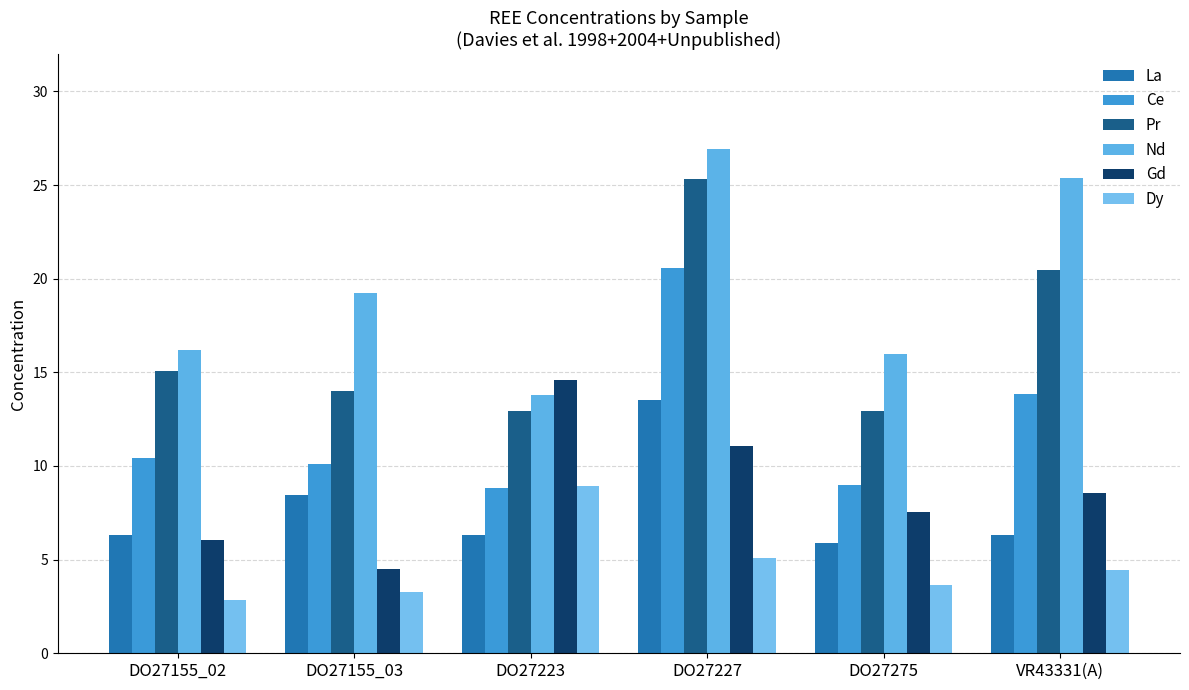

What is the difference between the Ce values at DO27155_02 and DO27275?

1.5